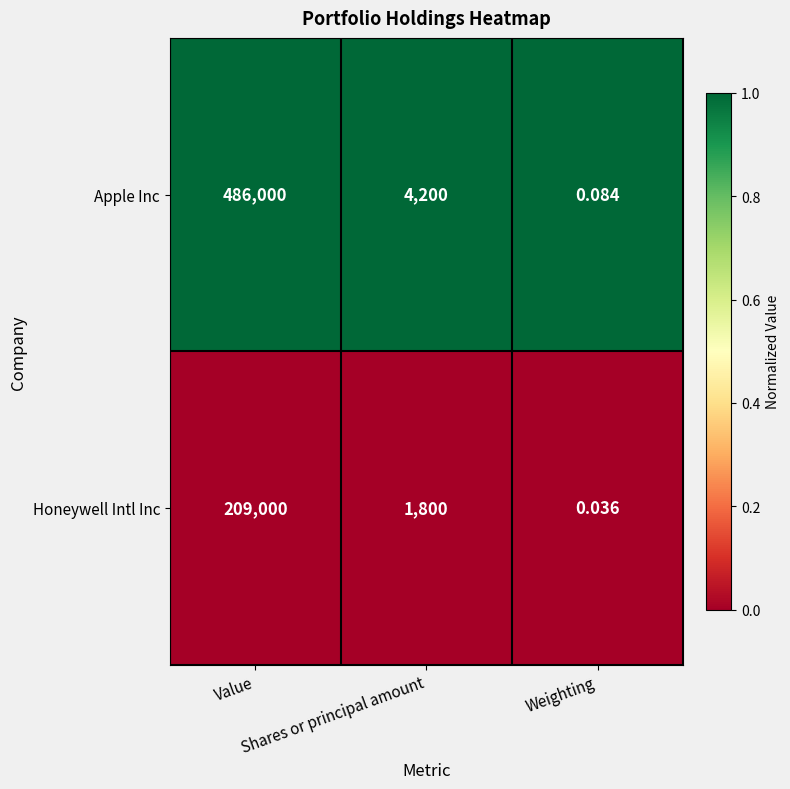

List the series in order of their peak value, lowest first.

Honeywell Intl Inc, Apple Inc